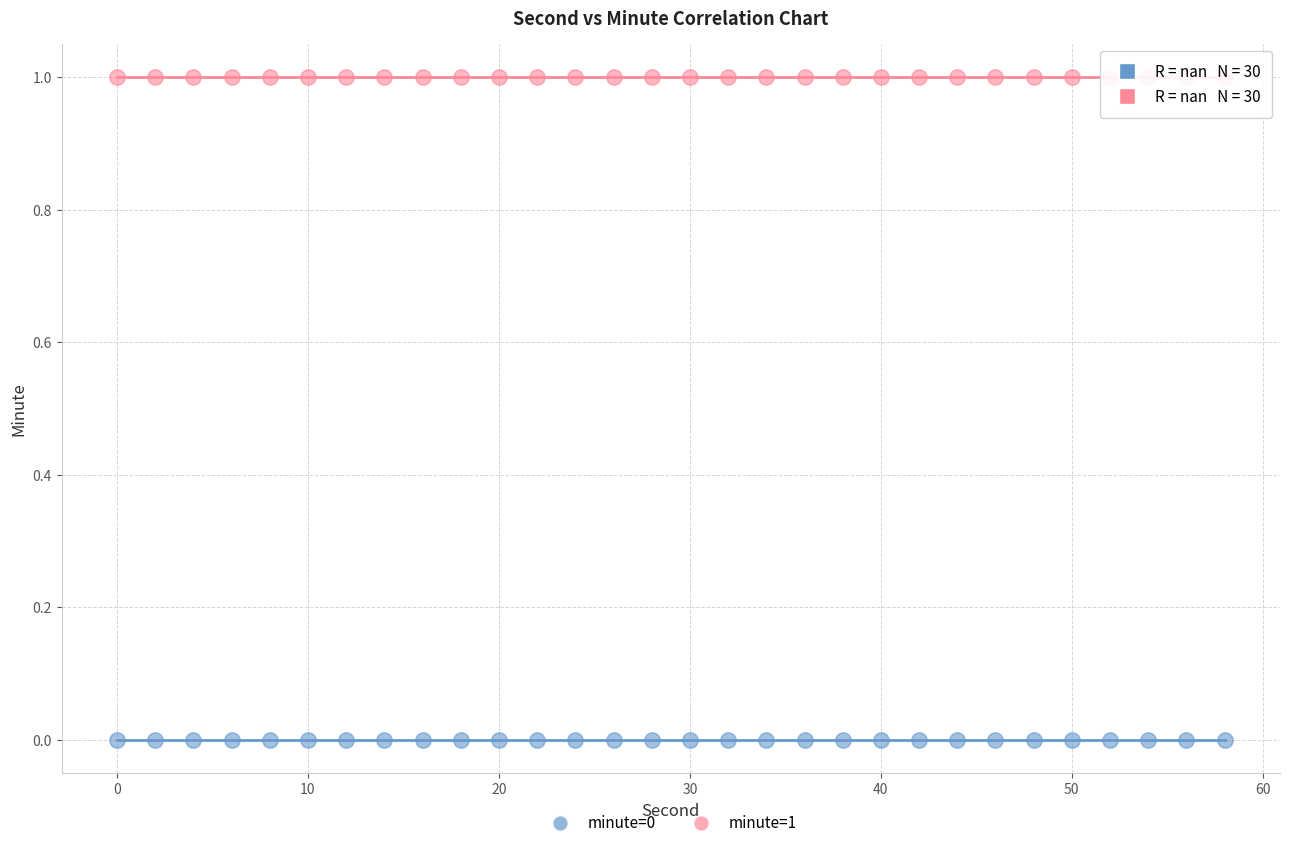

Which series contains the highest Y value?

minute=1